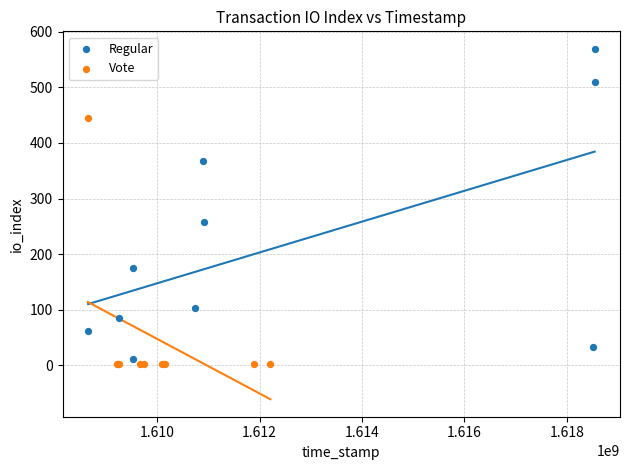

Which series contains the highest Y value?

Regular